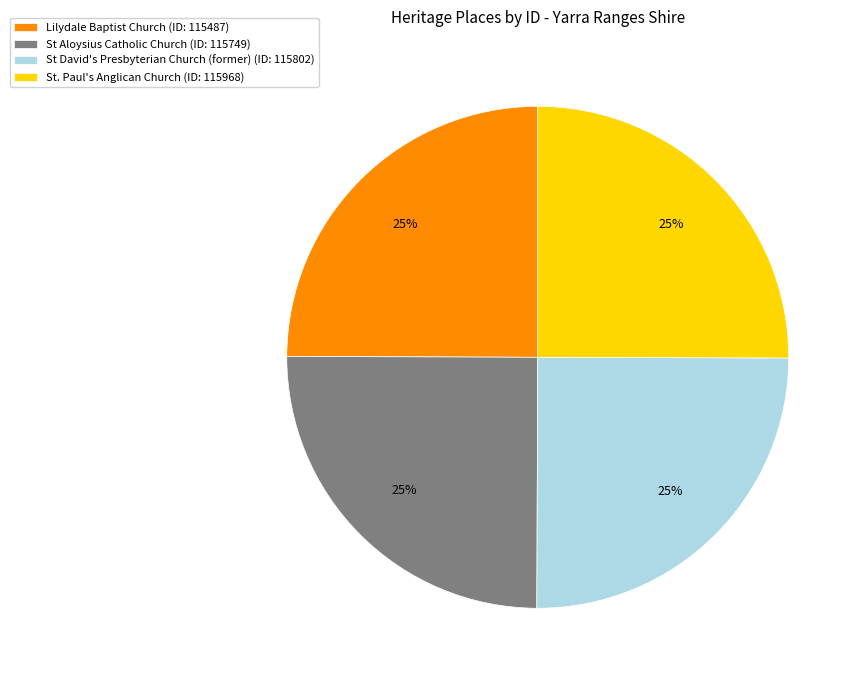

Approximately how many times larger is the value at St Aloysius Catholic Church (ID: 115749) compared to St. Paul's Anglican Church (ID: 115968)?

1.0